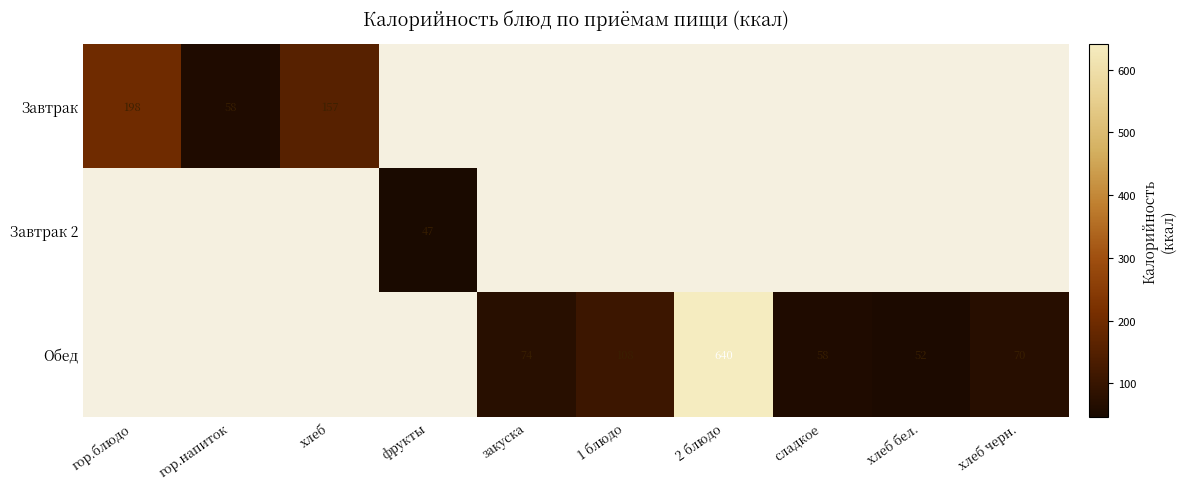

The Обед series shows 169 at 1 блюдо. True or false?

False